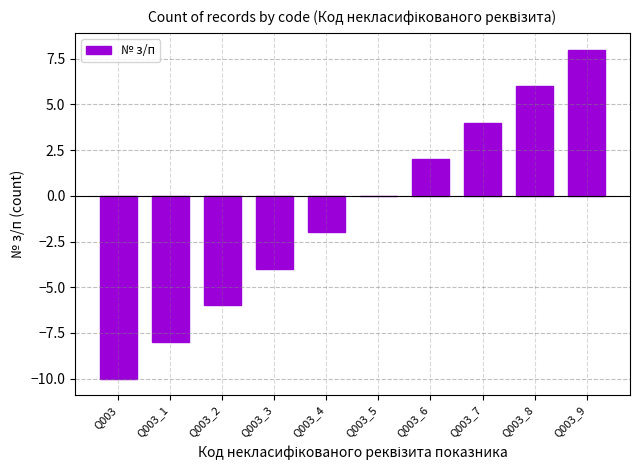

Which category has the highest value across all series?

Q003_9